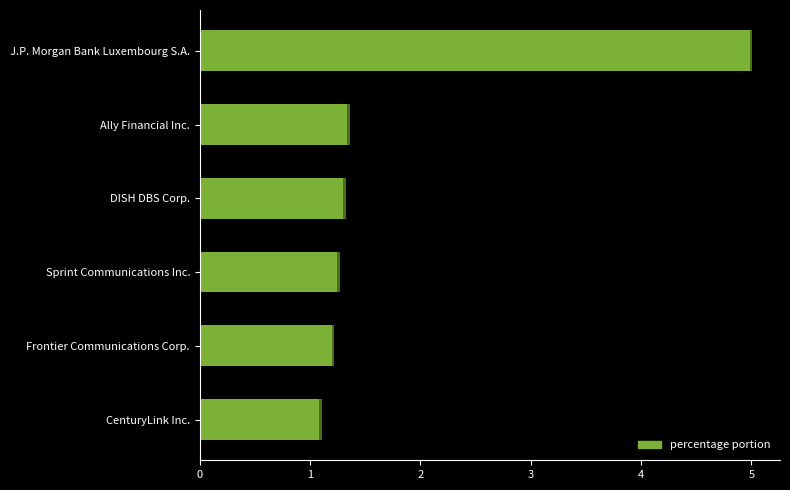

Does the chart contain stacked bars?

No